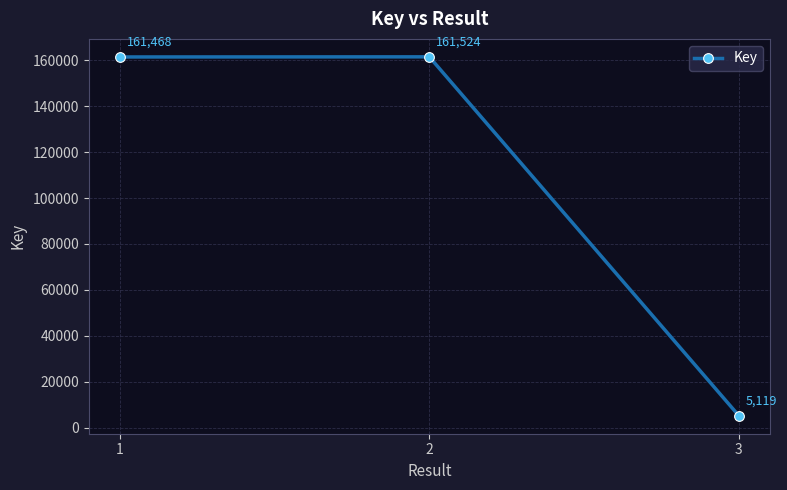

What is the sum of all values?

328111